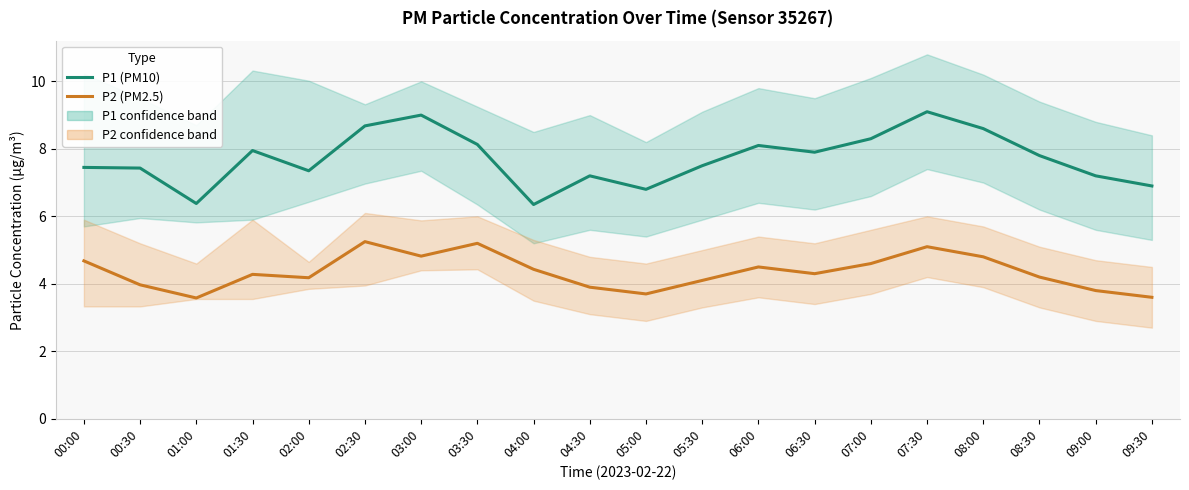

Rank the series by their average value, from lowest to highest.

P2 (PM2.5), P1 (PM10)